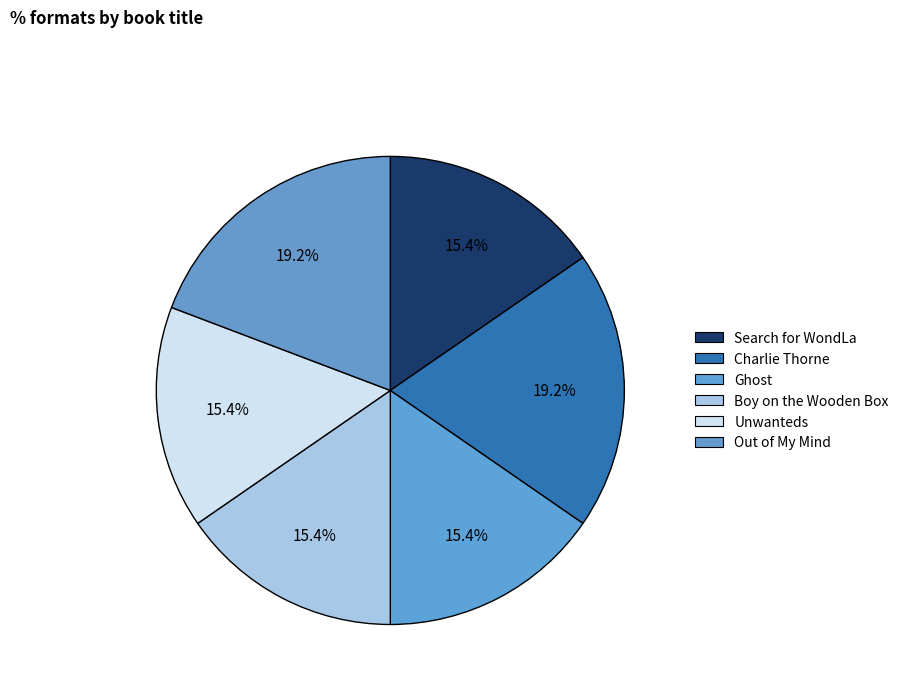

Which category has the smallest portion of the pie?

Search for WondLa